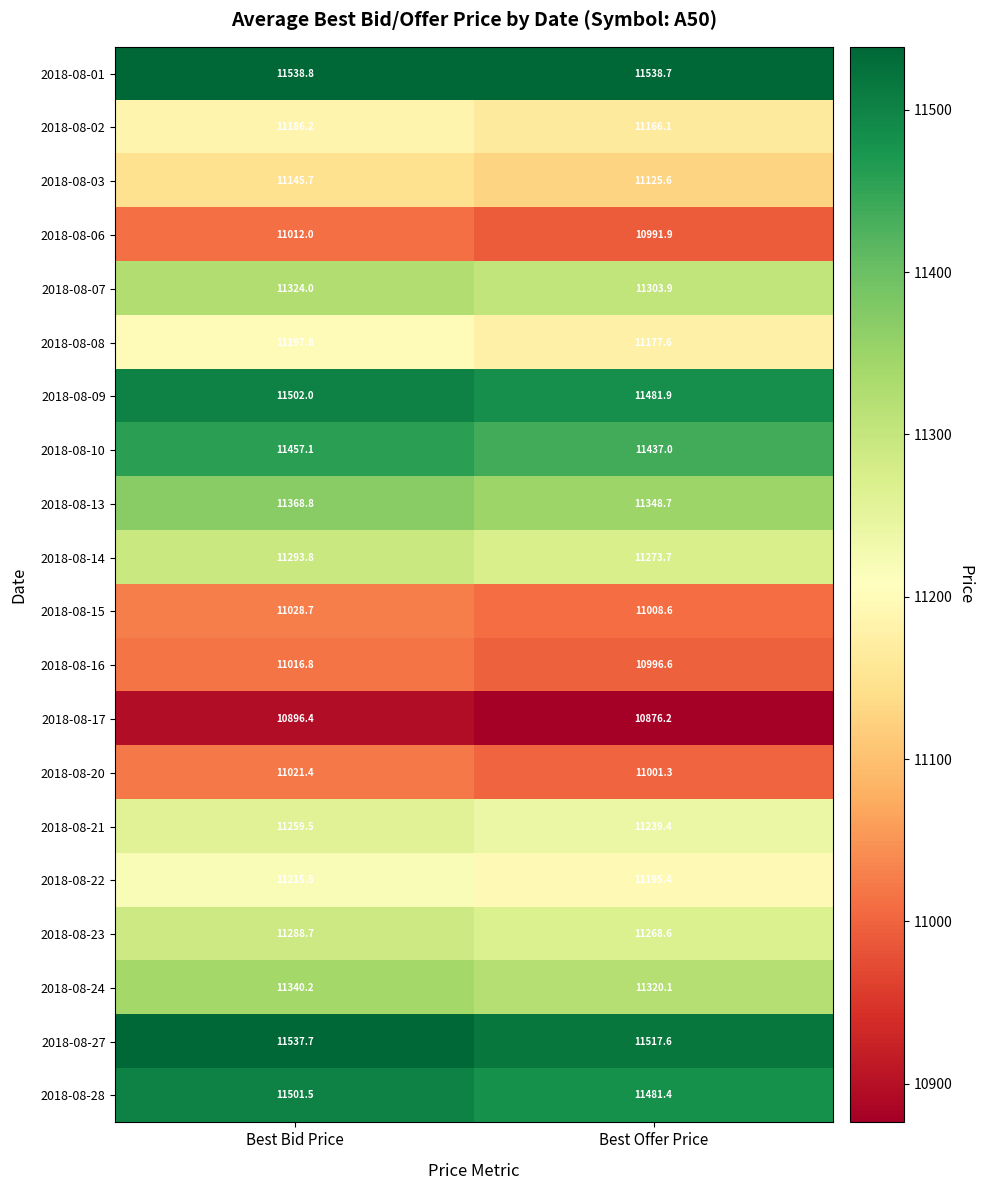

The value of 2018-08-13 at Best Offer Price is 11348.7. True or false?

True